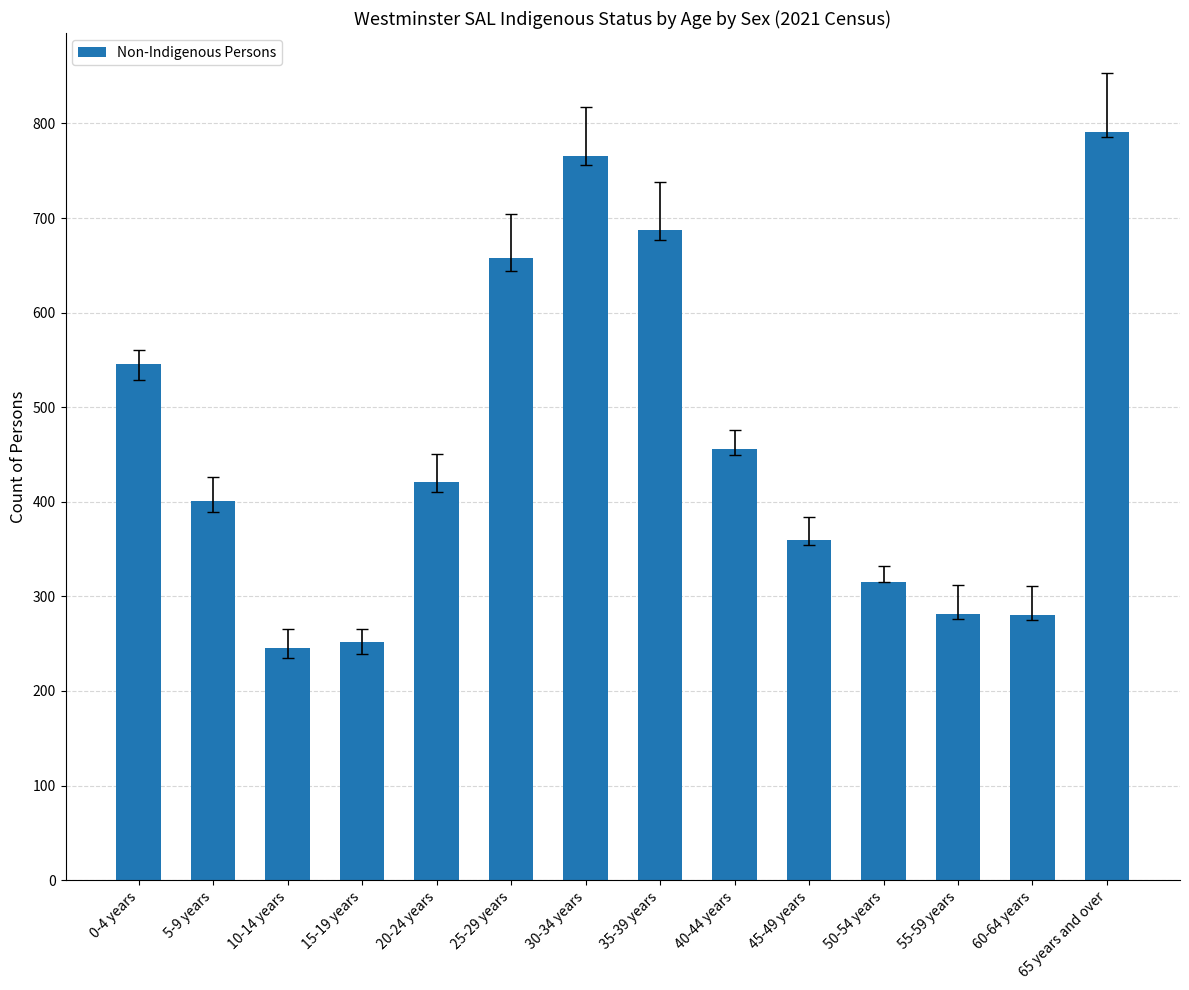

What is the minimum value shown in the chart?

245